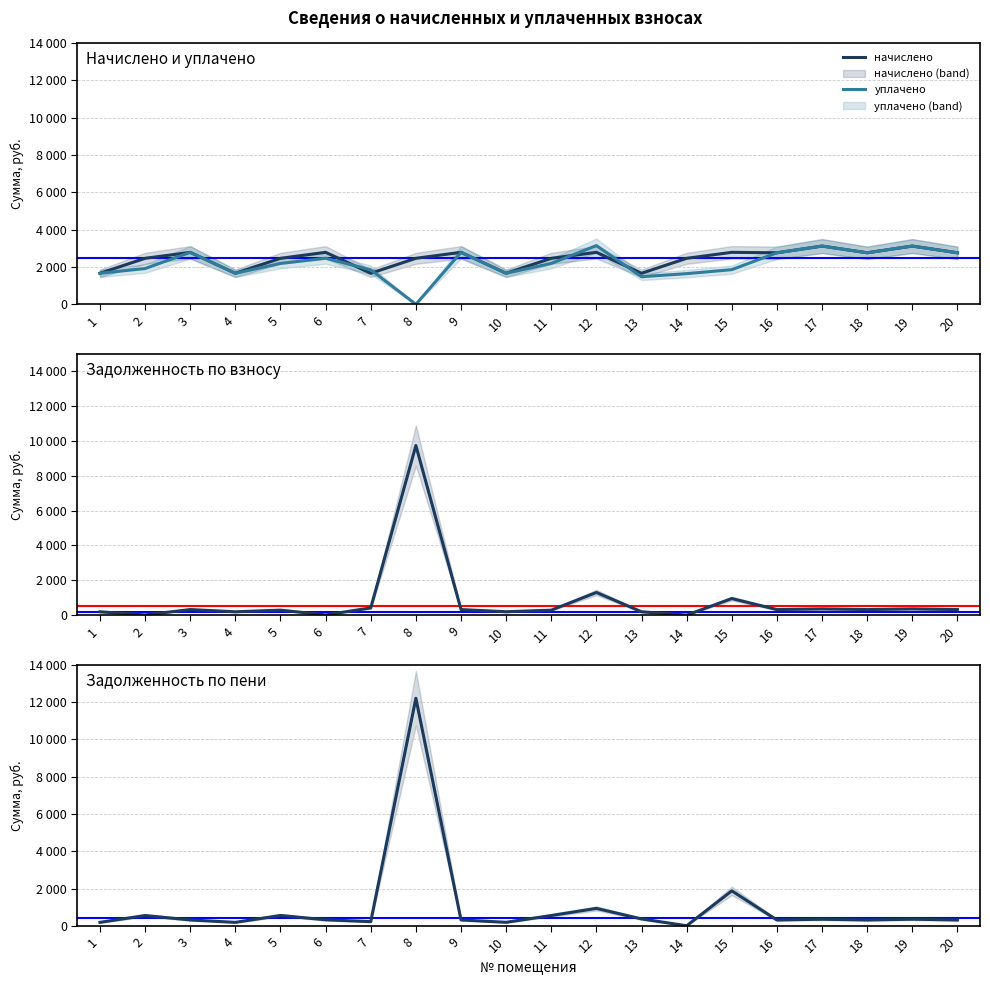

List the series in order of their peak value, lowest first.

начислено, уплачено, задолженность (взнос), задолженность (пени)